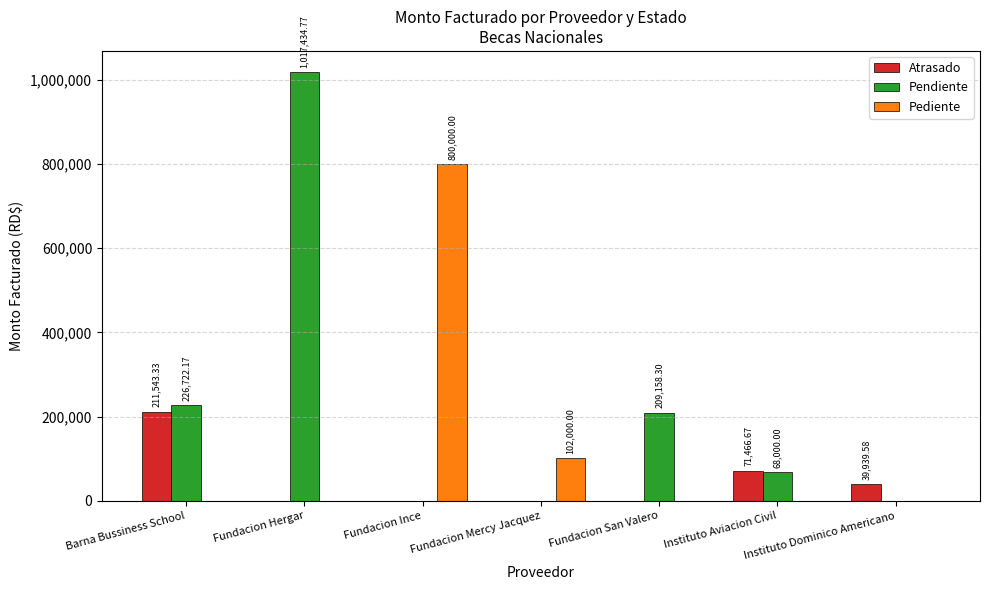

Are the bars horizontal?

No